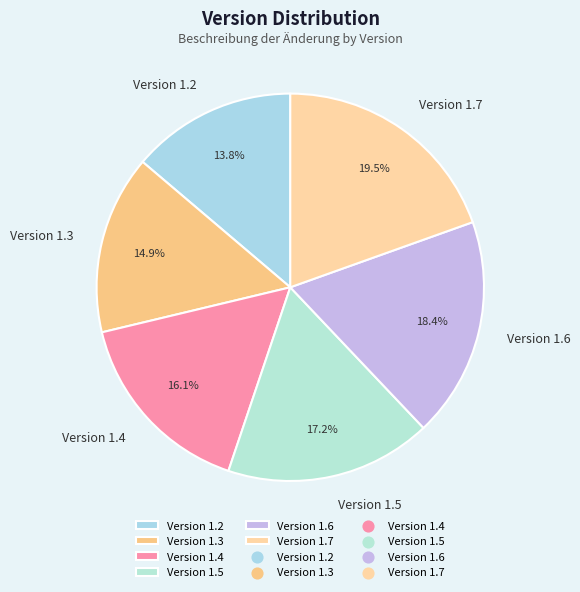

What percentage is NOT represented by Version 1.5?

82.8%